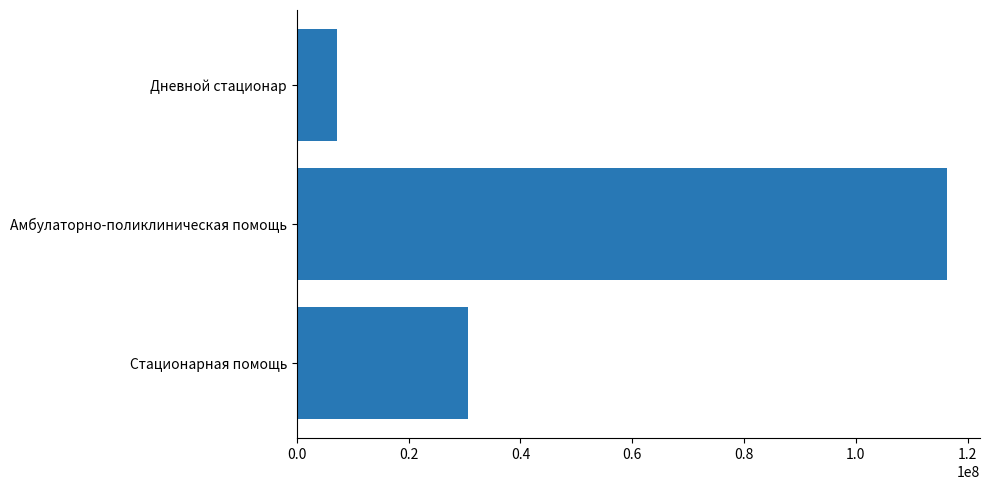

What is the maximum value shown in the chart?

116384070